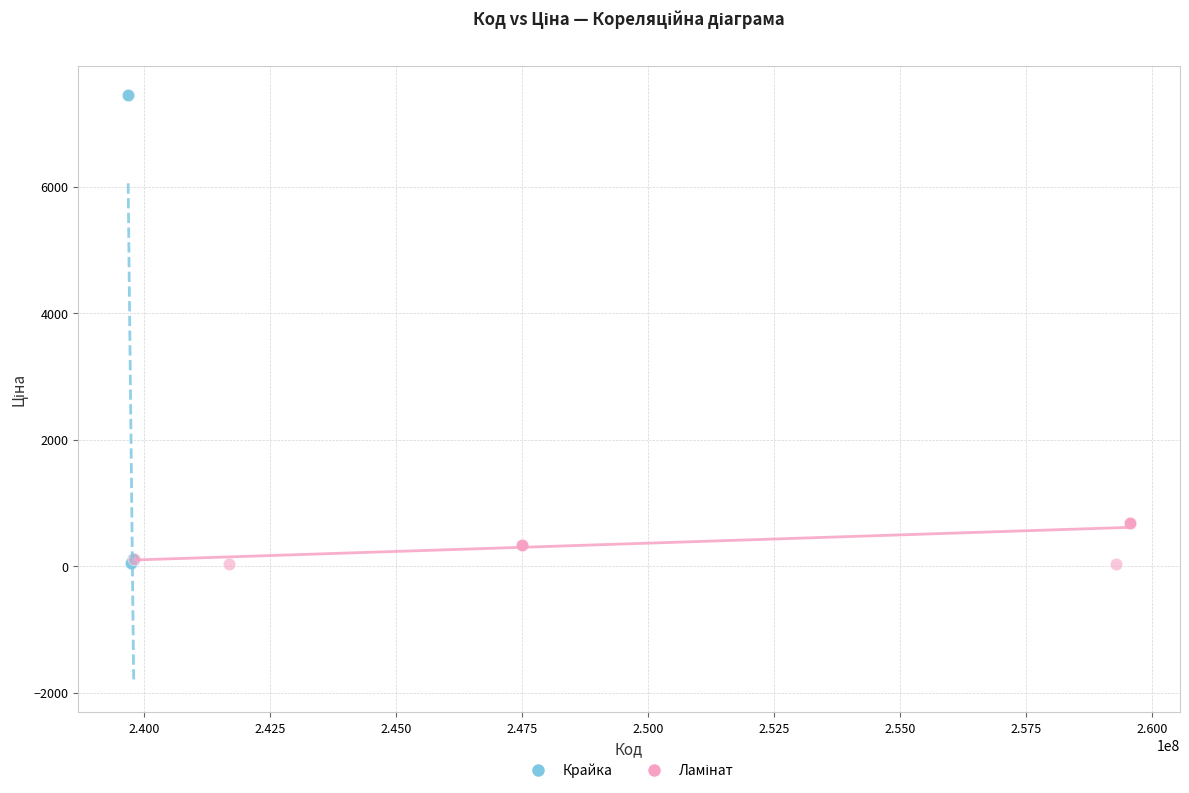

Which series has the largest Y range (max minus min)?

Крайка